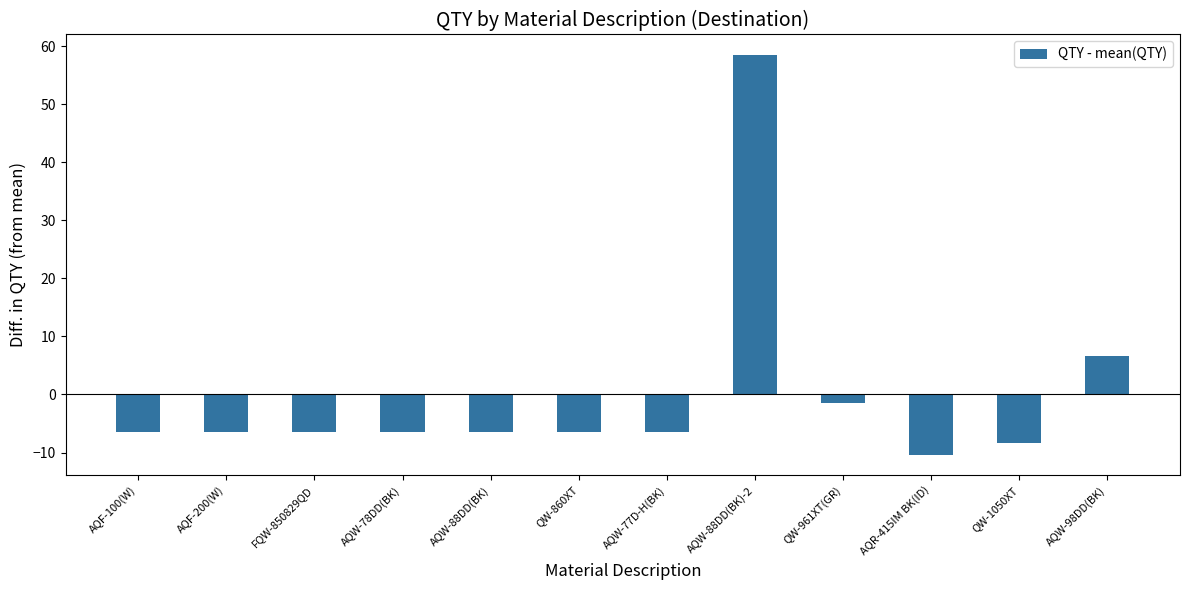

At which label does the data first exceed -6?

AQW-88DD(BK)-2